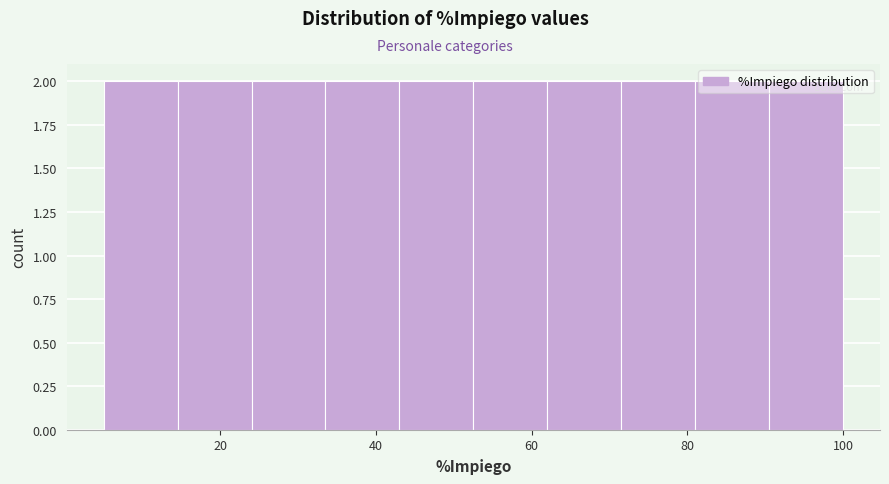

Reading left to right, list every bar in this chart as the range it spans on the x-axis followed by its height. Neither the bar edges nor the heights are printed on the chart, so give them approximately, as read against the axes.

5.0 to 14.5: 2
14.5 to 24.0: 2
24.0 to 33.5: 2
33.5 to 43.0: 2
43.0 to 52.5: 2
52.5 to 62.0: 2
62.0 to 71.5: 2
71.5 to 81.0: 2
81.0 to 90.5: 2
90.5 to 100.0: 2